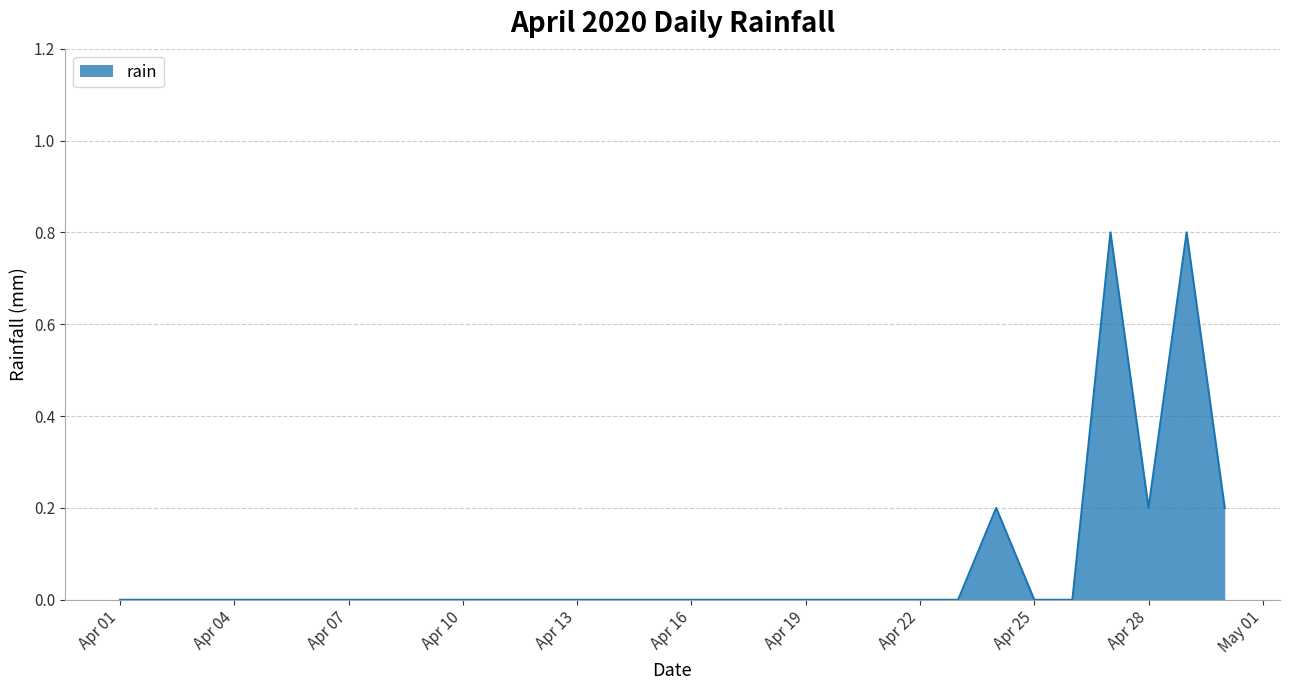

What is the difference between the maximum and minimum values?

0.8